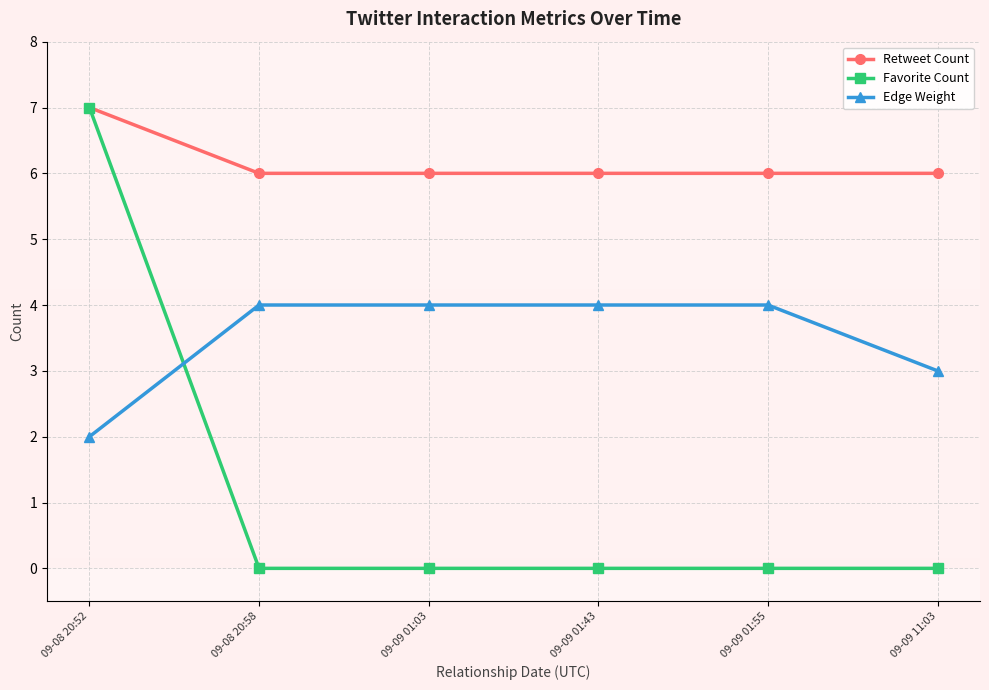

What is the sum of all Retweet Count values?

37